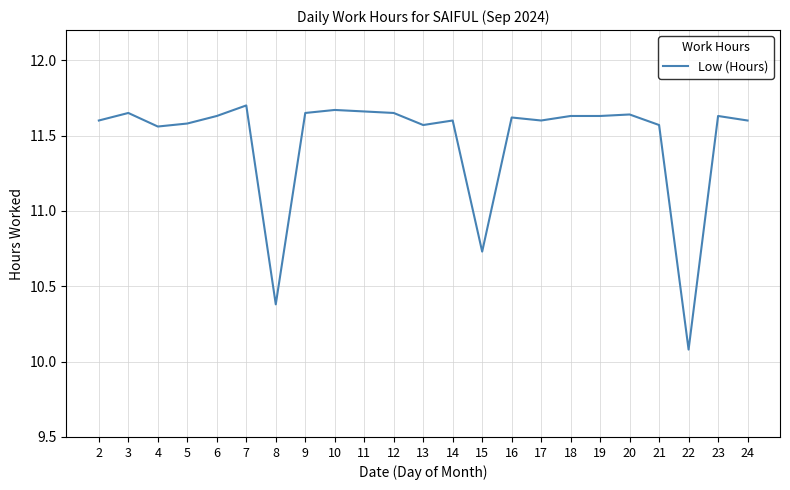

At which label is the value closest to 10?

22